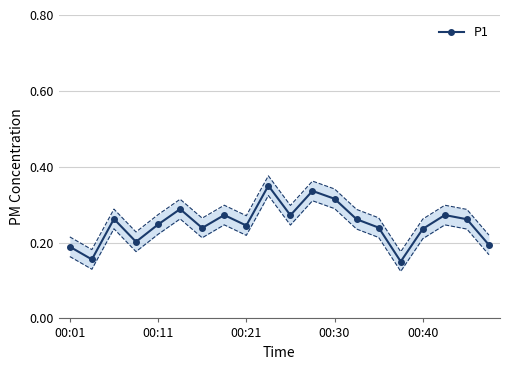

How many interior local peaks does the P1 series have?

6